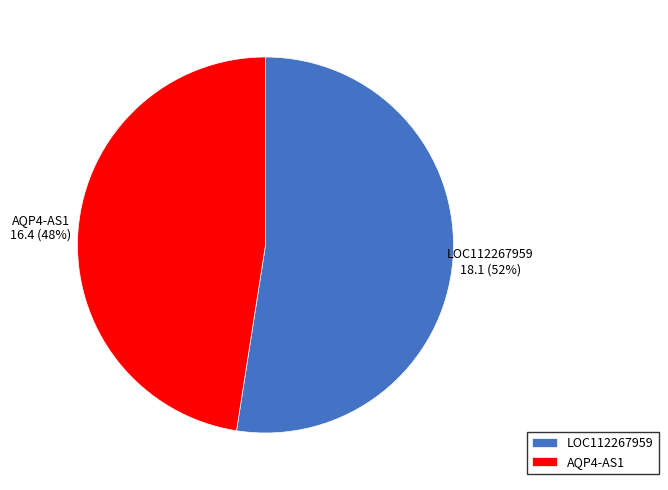

Do LOC112267959 and AQP4-AS1 together represent more than half of the pie?

Yes